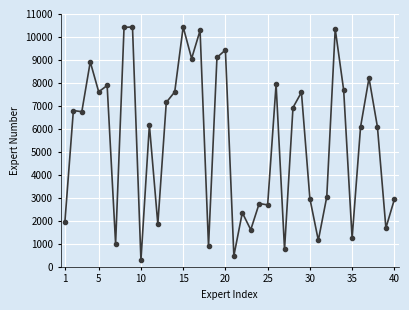

What is the value of the 7th point from the left?

1004